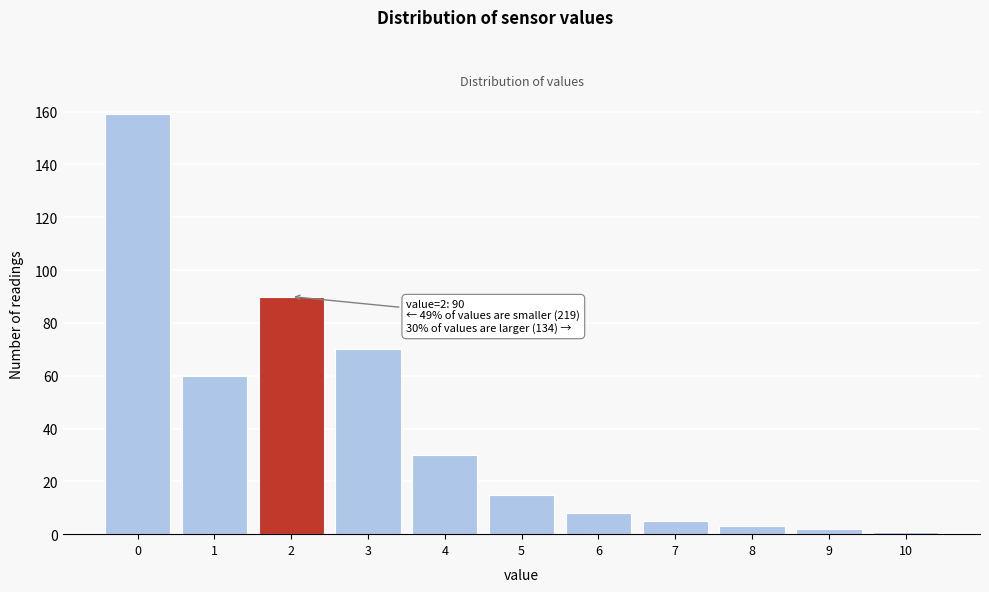

Reading left to right, list all the values displayed in this chart.

0=159	1=60	2=90	3=70	4=30	5=15	6=8	7=5	8=3	9=2	10=1